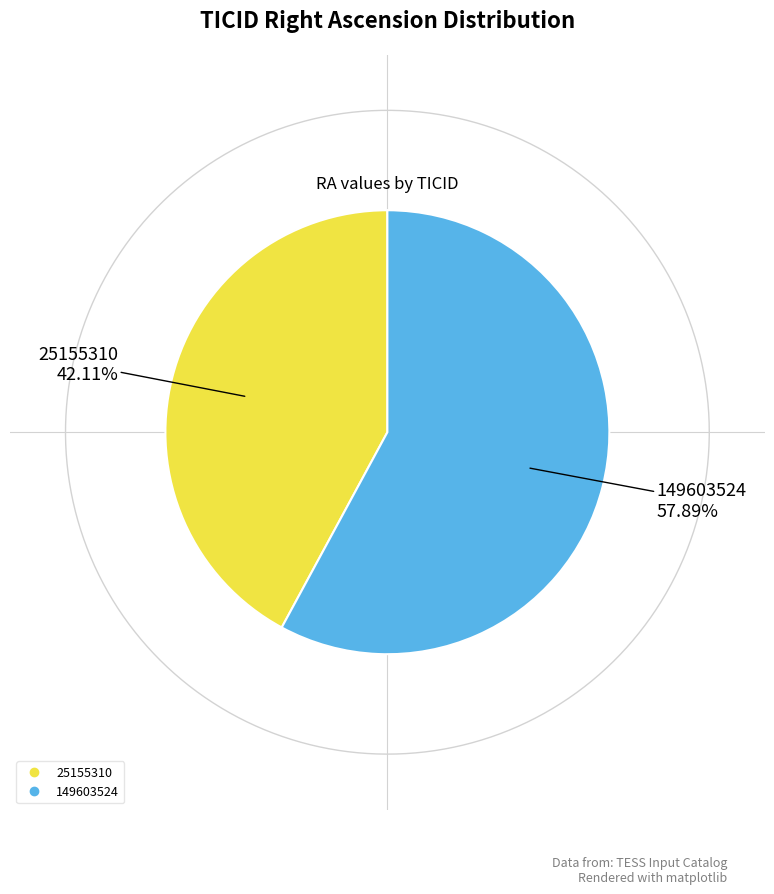

Rank the categories by value from highest to lowest.

149603524, 25155310